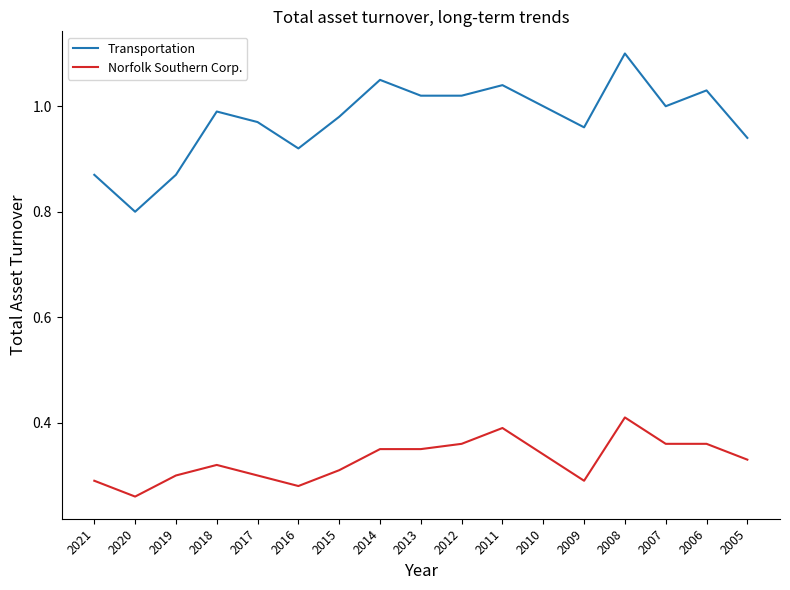

What are all the series names shown in the legend?

Transportation, Norfolk Southern Corp.